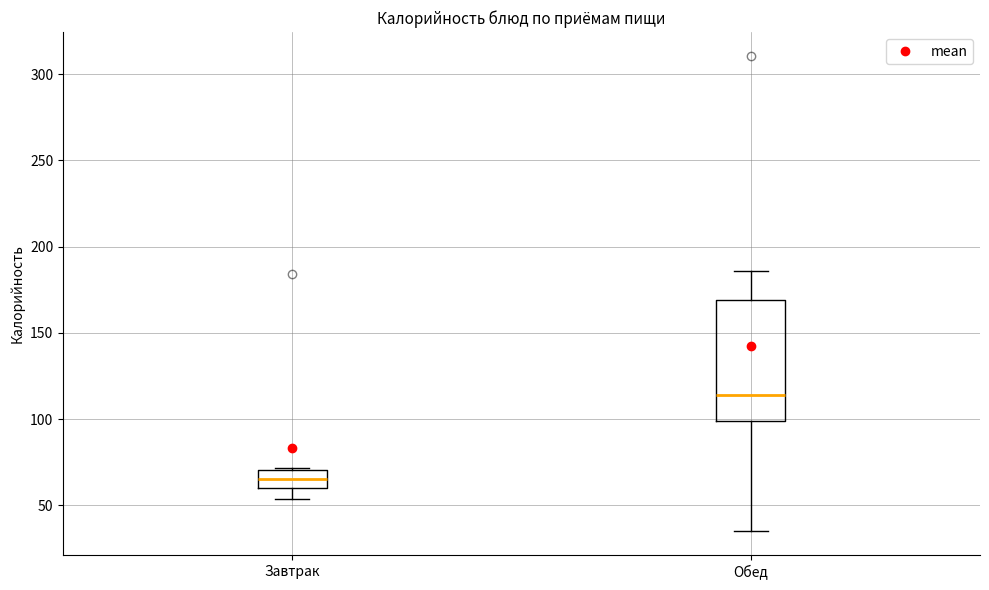

Reading left to right, transcribe this box plot: for each box, give where its median line is, the range the box spans, and where its two whiskers end, as read against the y-axis. The values are not printed on the chart, so give them approximately, as read against the axis.

Завтрак: median 65, box 60 to 70, whiskers 55 to 70
Обед: median 115, box 100 to 170, whiskers 35 to 185